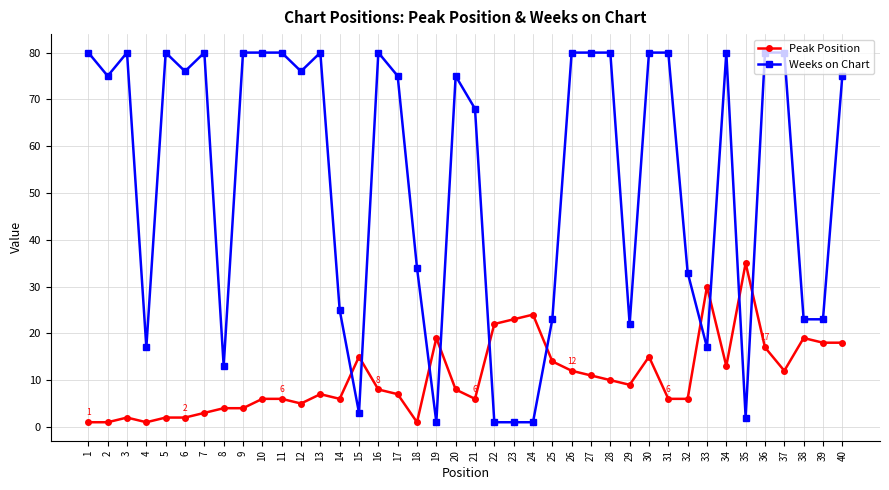

Which series has the largest total across all categories?

Weeks on Chart